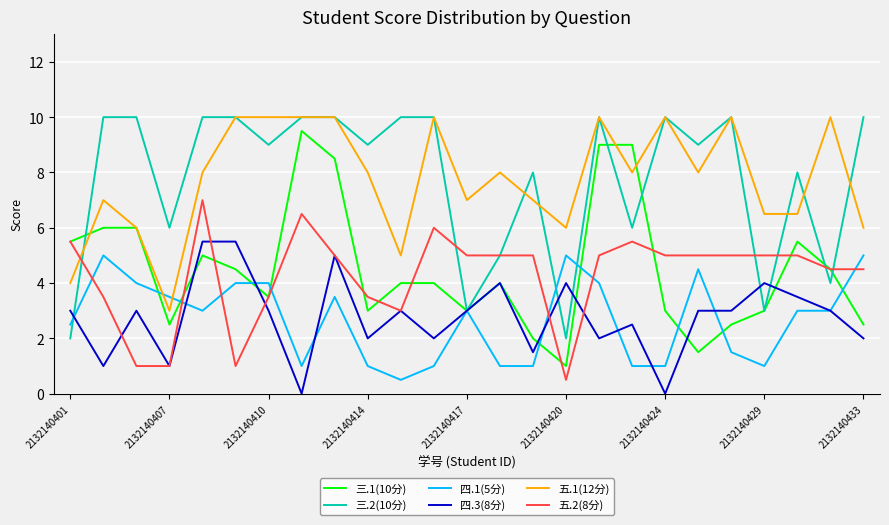

Reading right to left, what are all the values shown in this chart?

三.1(10分): 2.5	4.5	5.5	3.0	2.5	1.5	3.0	9.0	9.0	1.0	2.0	4.0	3.0	4.0	4.0	3.0	8.5	9.5	3.5	4.5	5.0	2.5	6.0	6.0	5.5
三.2(10分): 10.0	4.0	8.0	3.0	10.0	9.0	10.0	6.0	10.0	2.0	8.0	5.0	3.0	10.0	10.0	9.0	10.0	10.0	9.0	10.0	10.0	6.0	10.0	10.0	2.0
四.1(5分): 5.0	3.0	3.0	1.0	1.5	4.5	1.0	1.0	4.0	5.0	1.0	1.0	3.0	1.0	0.5	1.0	3.5	1.0	4.0	4.0	3.0	3.5	4.0	5.0	2.5
四.3(8分): 2.0	3.0	3.5	4.0	3.0	3.0	0.0	2.5	2.0	4.0	1.5	4.0	3.0	2.0	3.0	2.0	5.0	0.0	3.0	5.5	5.5	1.0	3.0	1.0	3.0
五.1(12分): 6.0	10.0	6.5	6.5	10.0	8.0	10.0	8.0	10.0	6.0	7.0	8.0	7.0	10.0	5.0	8.0	10.0	10.0	10.0	10.0	8.0	3.0	6.0	7.0	4.0
五.2(8分): 4.5	4.5	5.0	5.0	5.0	5.0	5.0	5.5	5.0	0.5	5.0	5.0	5.0	6.0	3.0	3.5	5.0	6.5	3.5	1.0	7.0	1.0	1.0	3.5	5.5